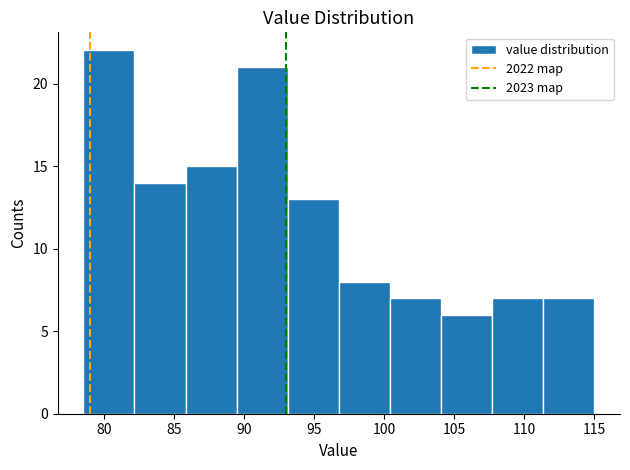

Reading left to right, transcribe this chart: for each bar, give the range it covers on the x-axis and its height. Neither the bar edges nor the heights are printed on the chart, so give them approximately, as read against the axes.

78.50 to 82.15: 22
82.15 to 85.80: 14
85.80 to 89.45: 15
89.45 to 93.10: 21
93.10 to 96.75: 13
96.75 to 100.40: 8
100.40 to 104.05: 7
104.05 to 107.70: 6
107.70 to 111.35: 7
111.35 to 115.00: 7